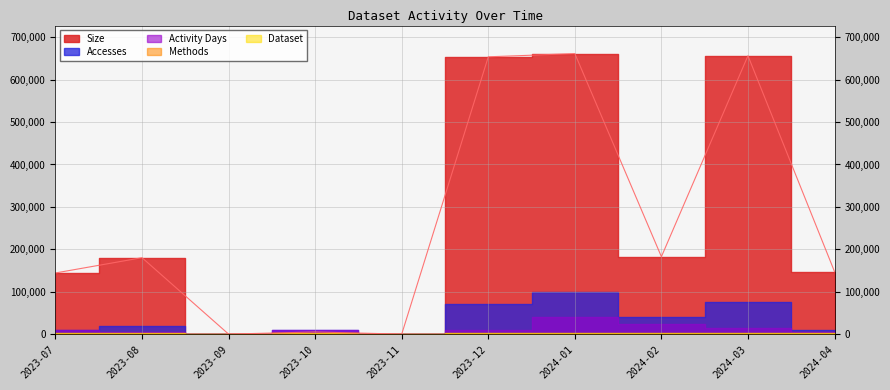

Which category has the lowest value across all series?

2023-09